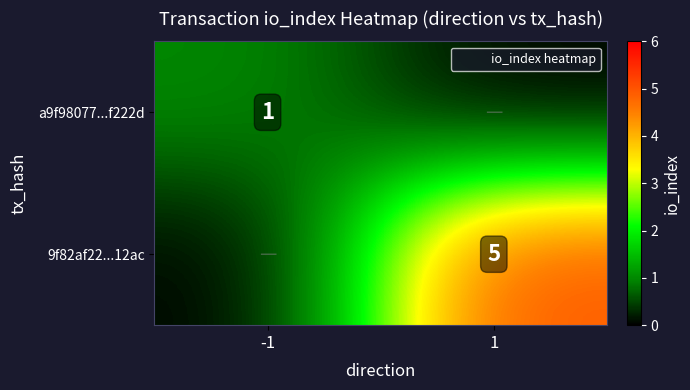

What is the total value across all series at -1?

1